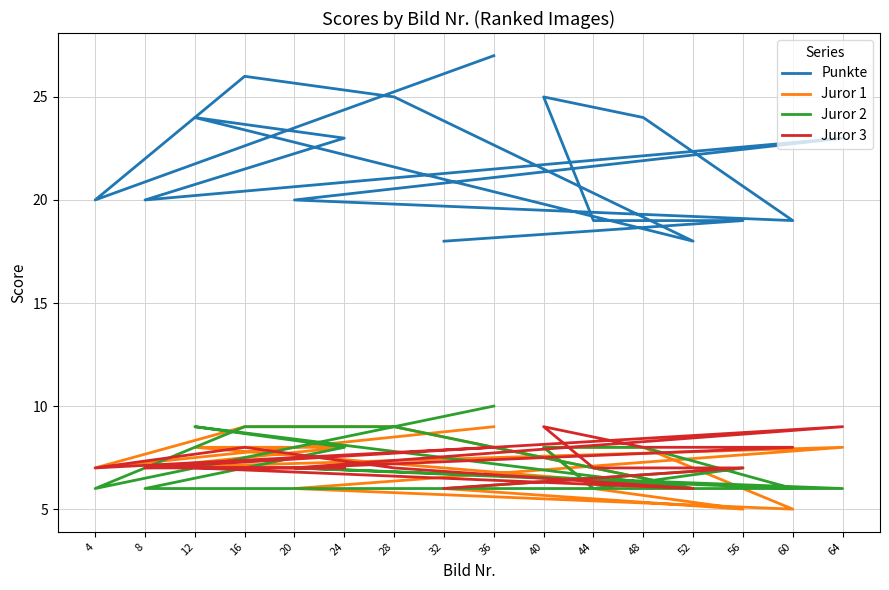

At how many categories does at least one series exceed 22?

8